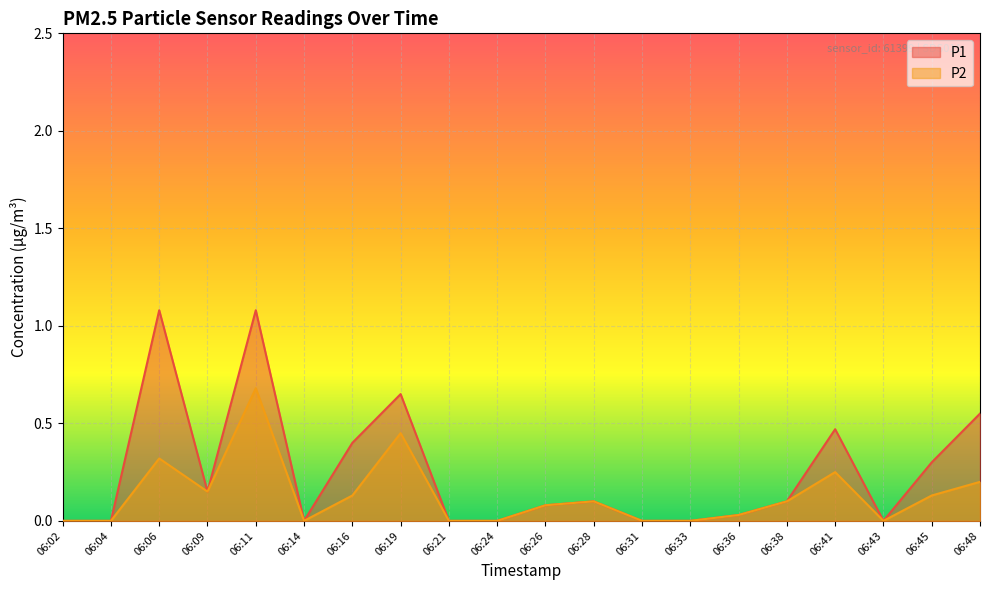

How many interior local valleys does the P2 series have?

3